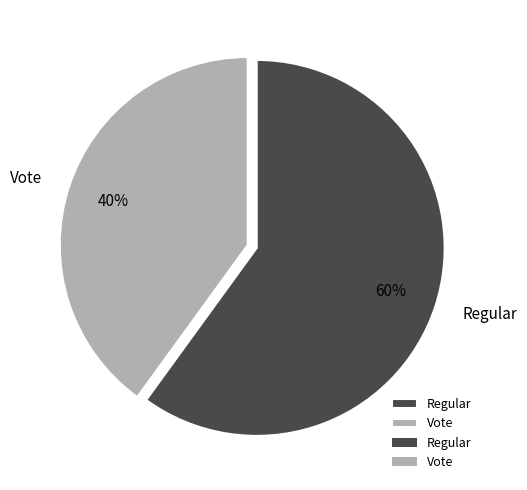

Do Vote and Regular together represent more than half of the pie?

Yes